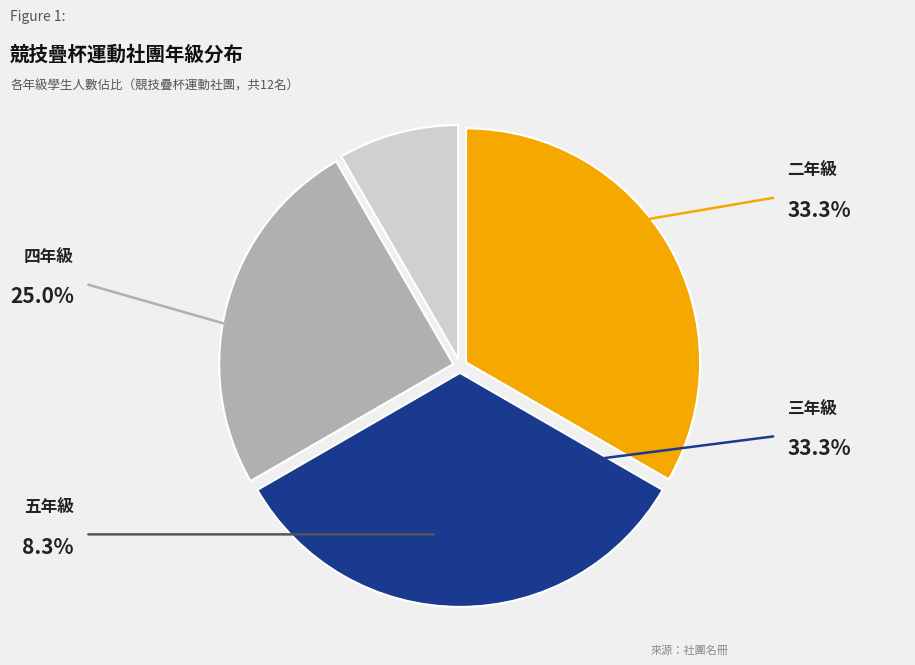

Is there a majority slice in this chart?

No